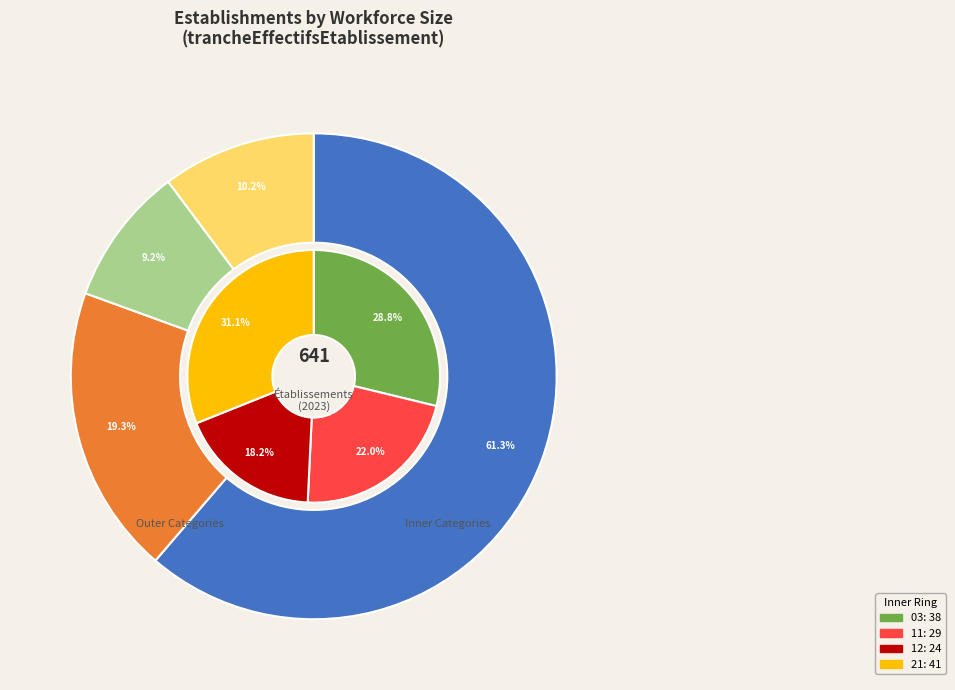

How many slices are in this pie chart?

8